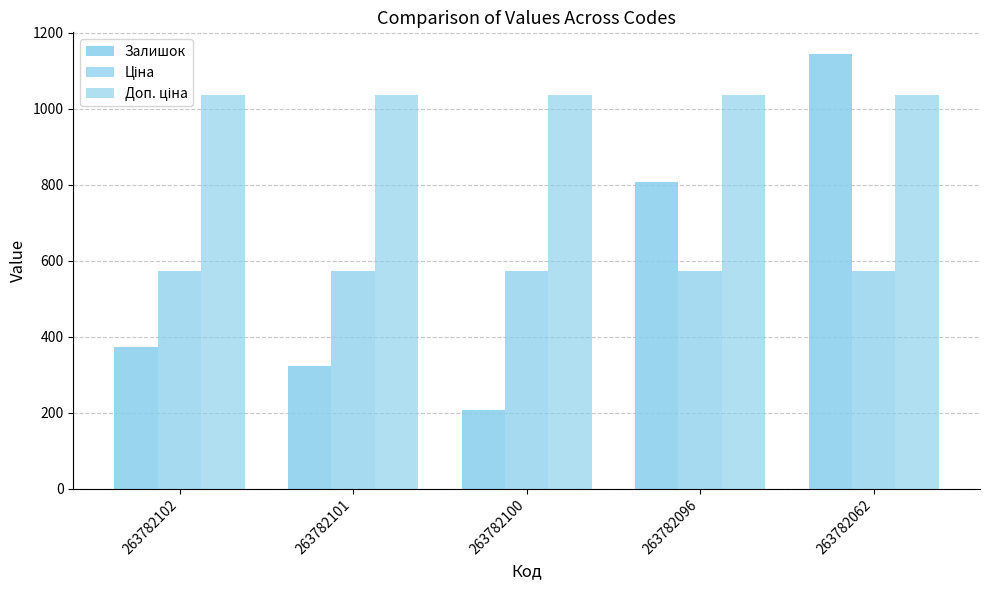

Count the number of categories in the chart.

5